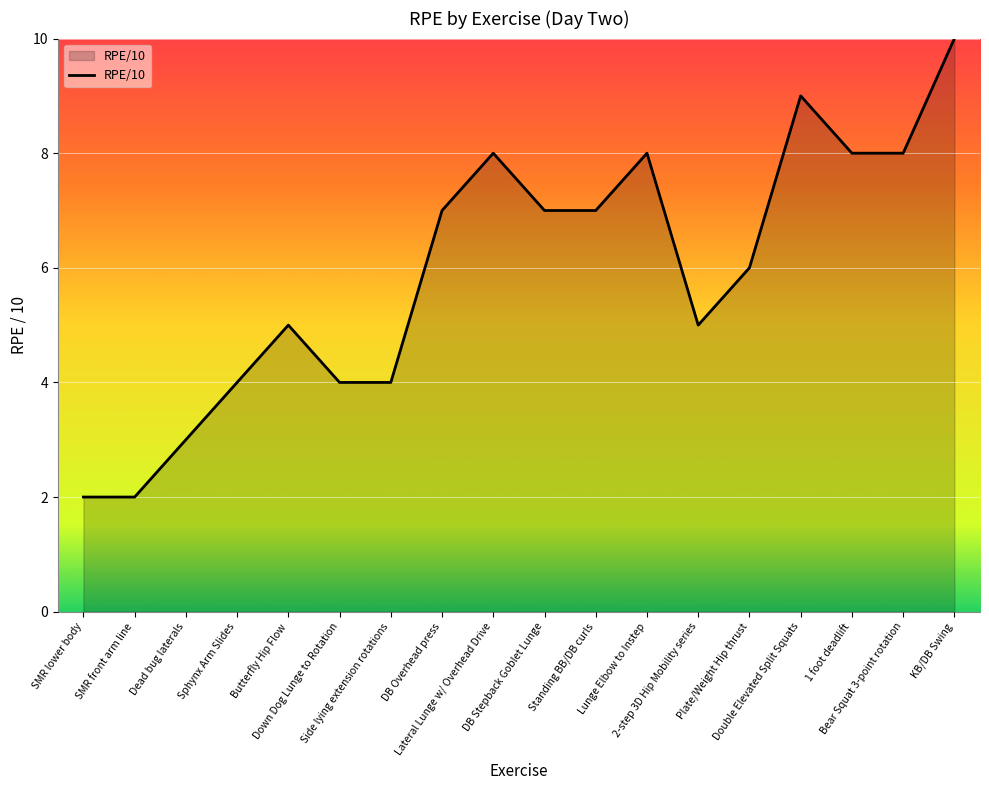

At which category does the chart reach its peak across all series?

KB/DB Swing